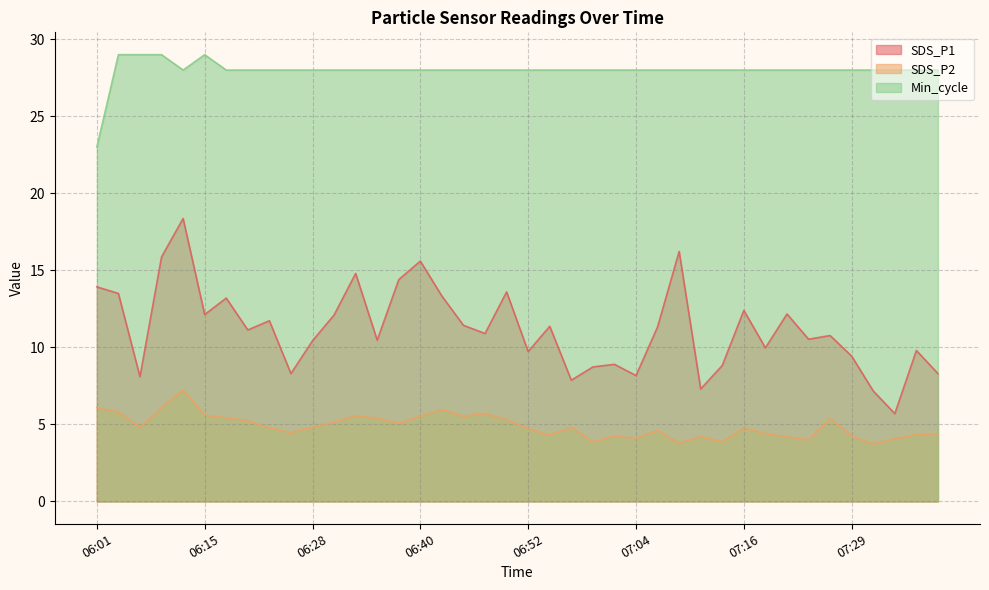

What is the label of the 38th point from the left?

07:33